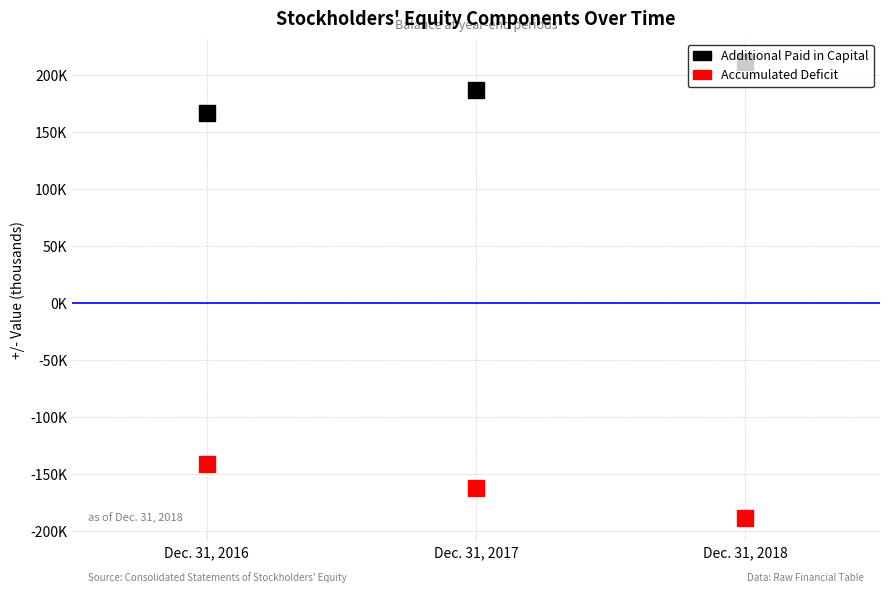

What are all the series names shown in the legend?

Additional Paid in Capital, Accumulated Deficit